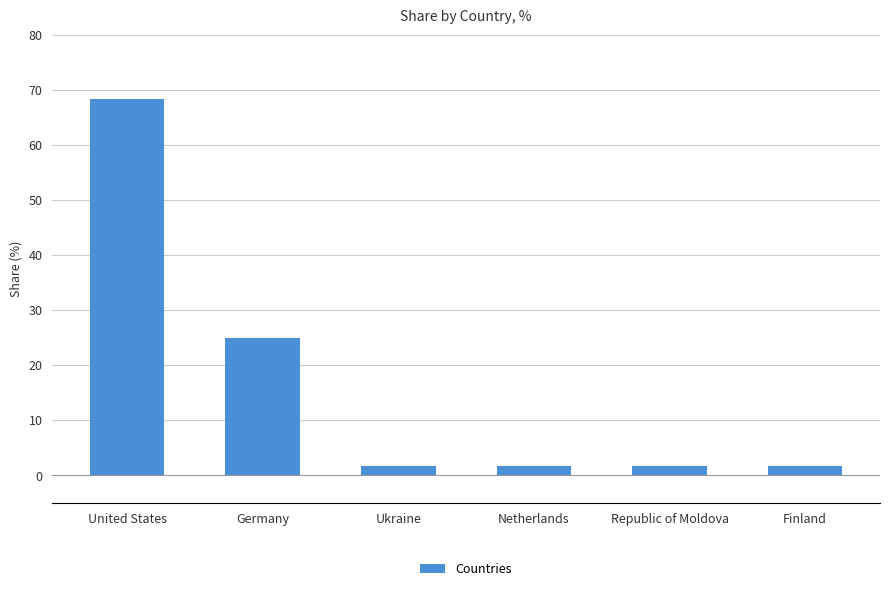

Which has a higher value, United States or Finland?

United States